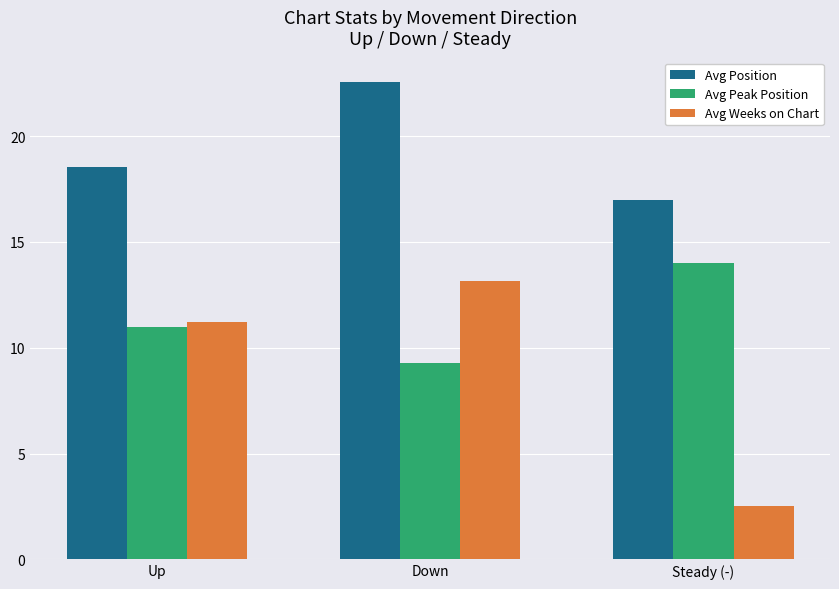

Which series has the largest range (max minus min)?

Avg Weeks on Chart